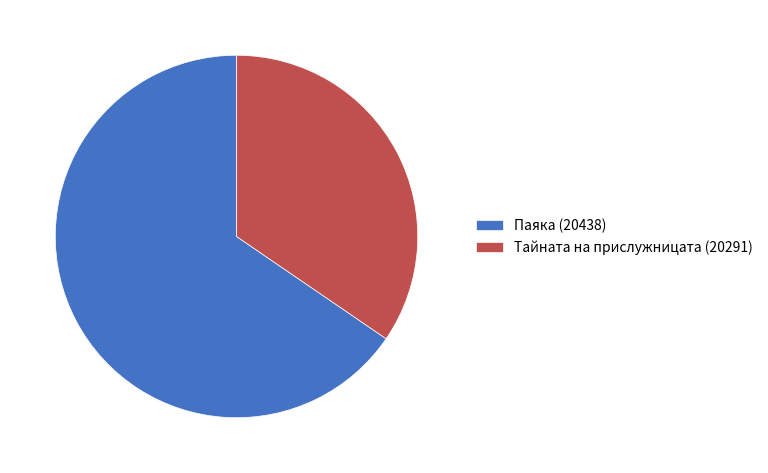

Do Паяка (20438) and Тайната на прислужницата (20291) together represent more than half of the pie?

Yes